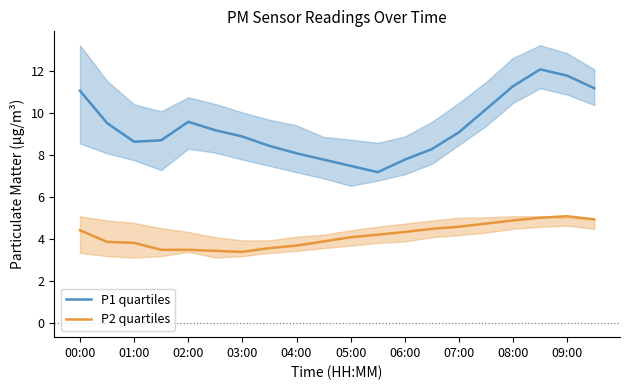

List the series in order of their peak value, highest first.

P1 quartiles, P2 quartiles